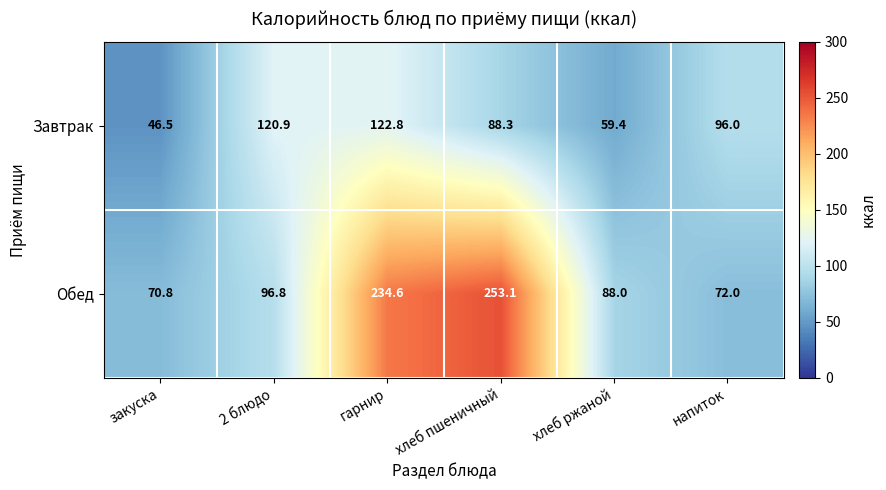

Between хлеб пшеничный and хлеб ржаной, which series saw the biggest shift?

Обед